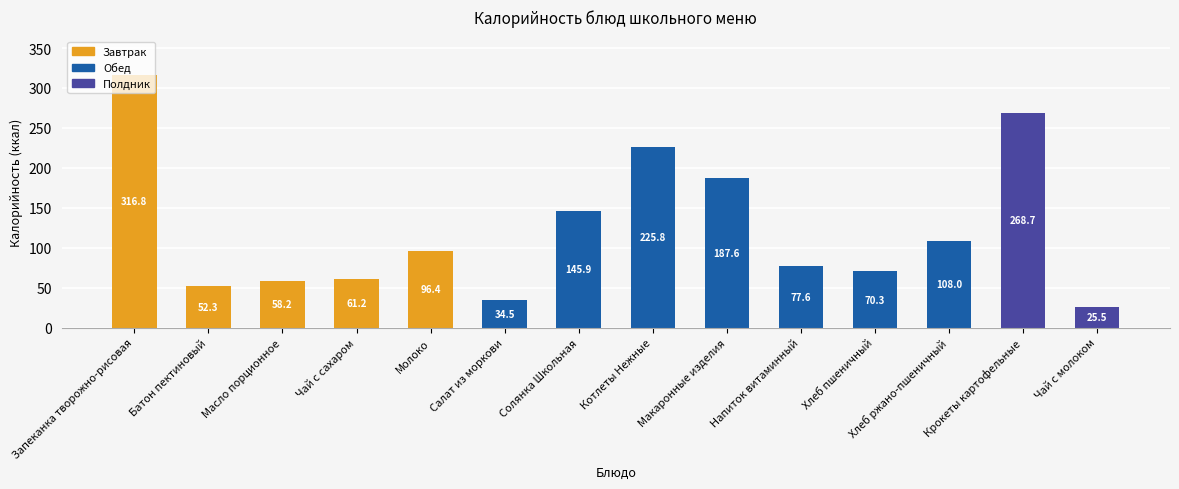

Rank the categories by value from lowest to highest.

Чай с молоком, Салат из моркови, Батон пектиновый, Масло порционное, Чай с сахаром, Хлеб пшеничный, Напиток витаминный, Молоко, Хлеб ржано-пшеничный, Солянка Школьная, Макаронные изделия, Котлеты Нежные, Крокеты картофельные, Запеканка творожно-рисовая